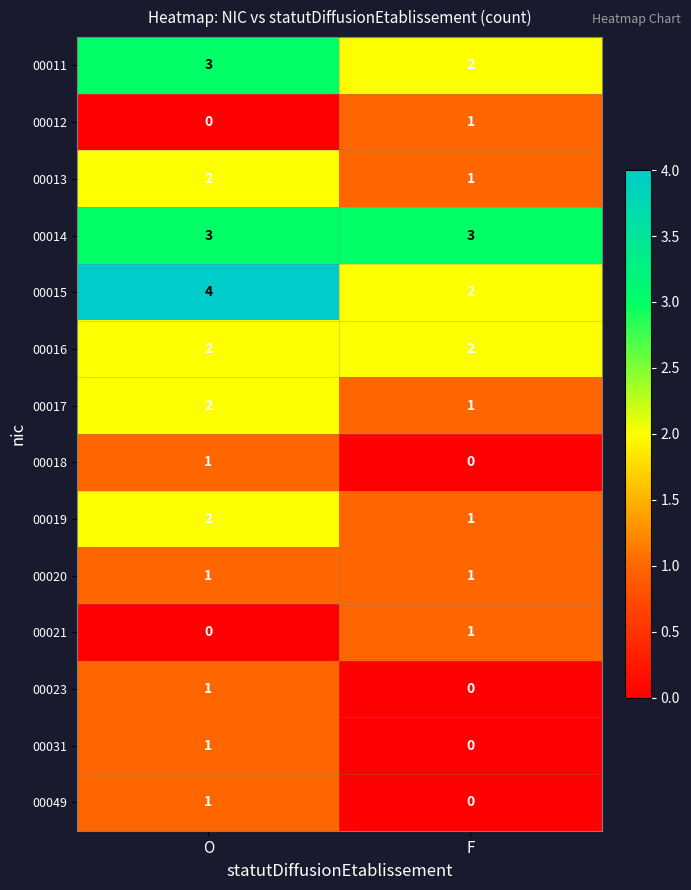

What is the spread (max minus min) of values at F?

3